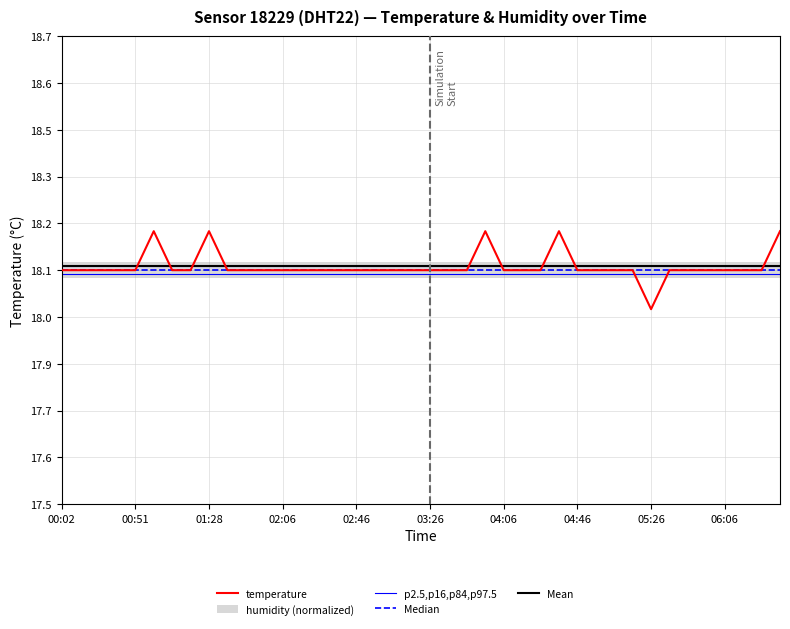

Which series has the widest spread of values?

temperature